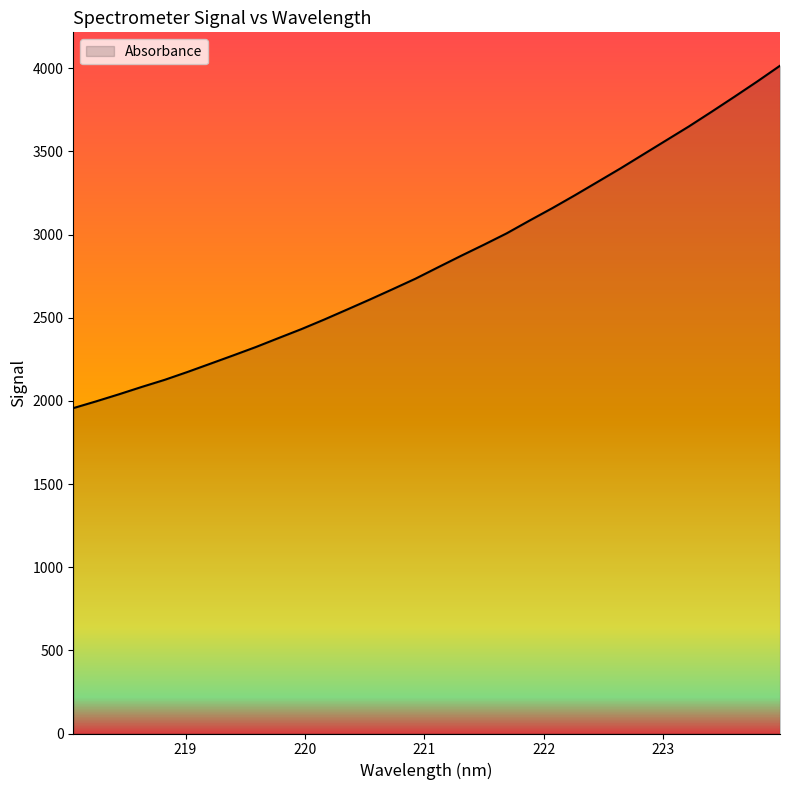

What is the greatest value displayed?

4015.5